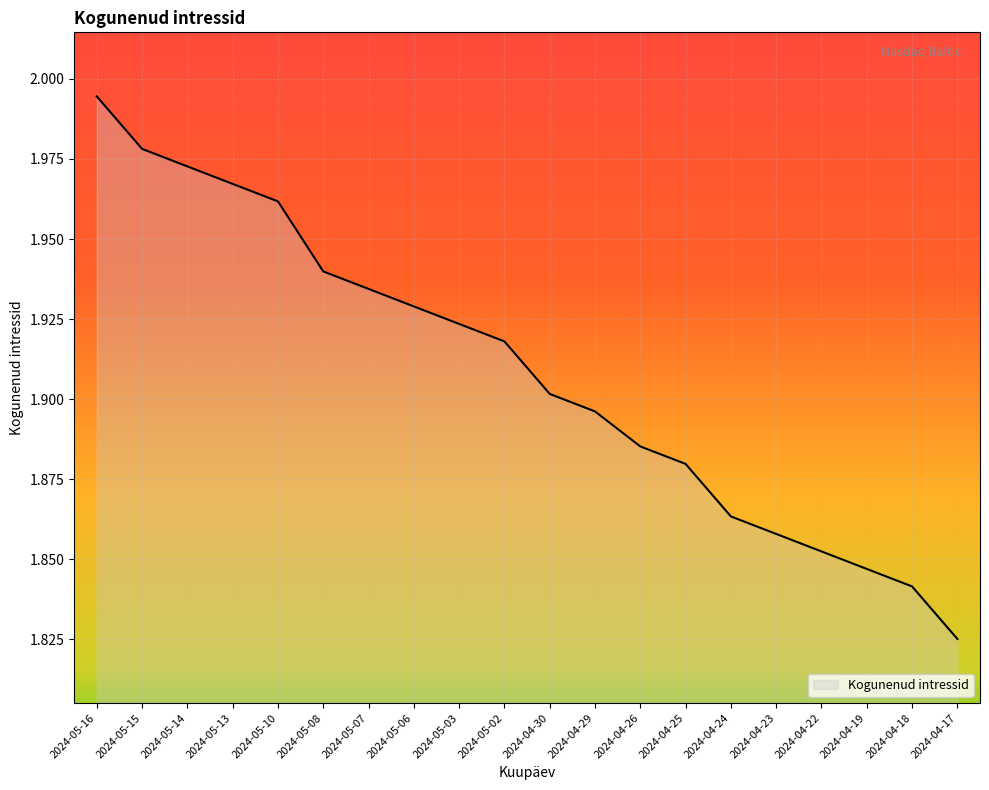

At which label is the value closest to 1?

2024-04-17